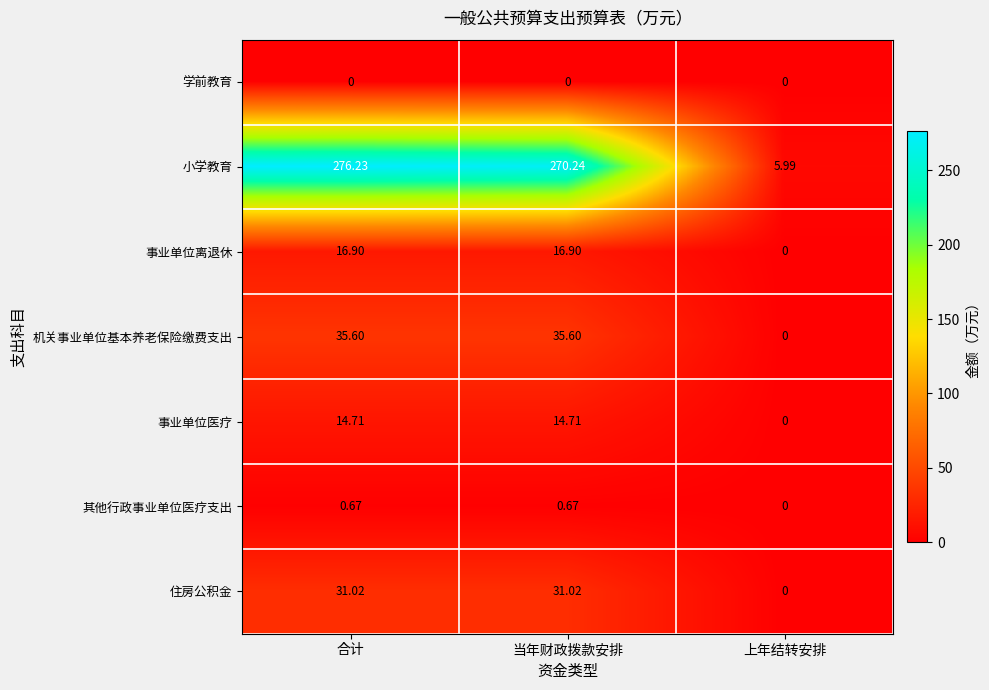

At which category does the chart reach its peak across all series?

合计